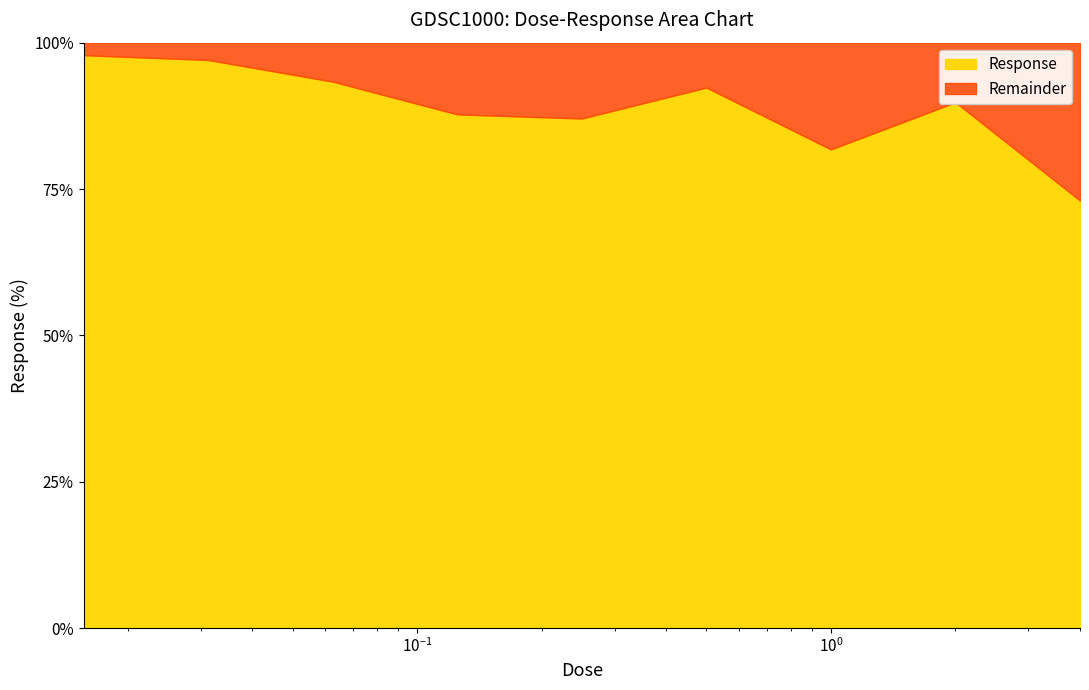

How many interior local peaks (higher than both neighbors) does the data have?

2